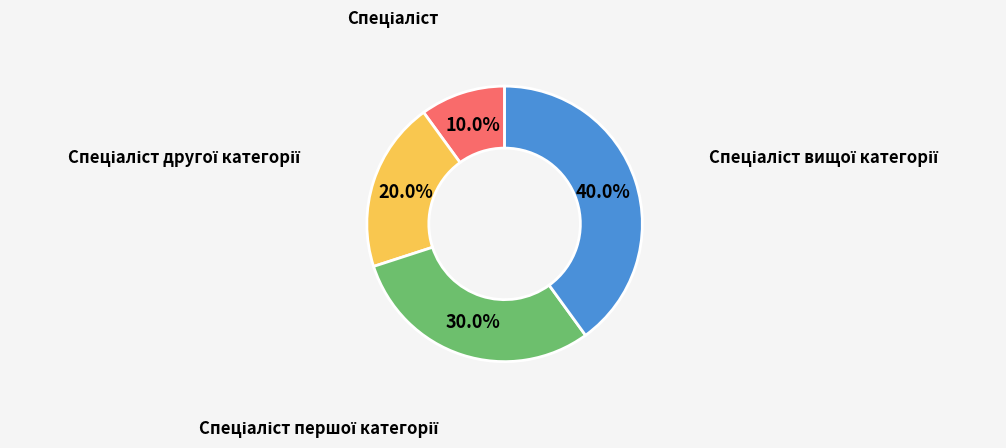

Does any single category account for the majority?

No